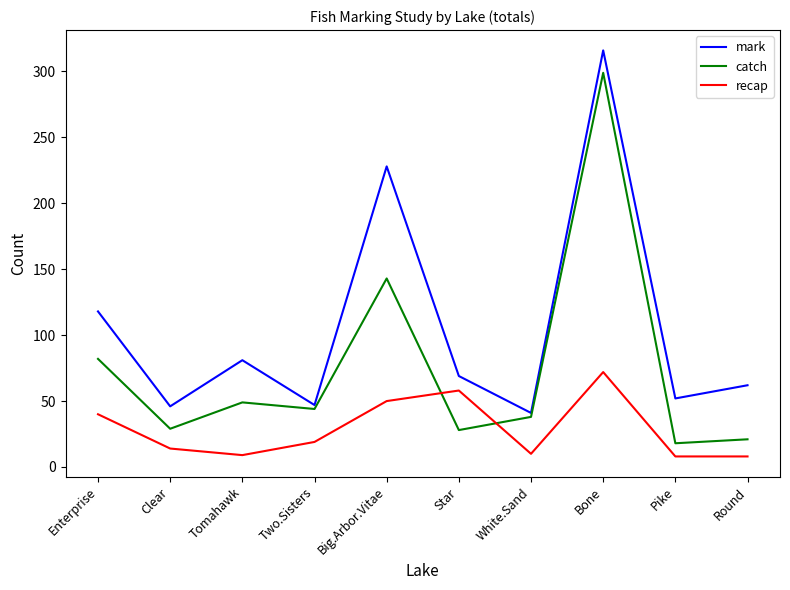

What is the difference between the maximum and minimum values in the mark series?

275